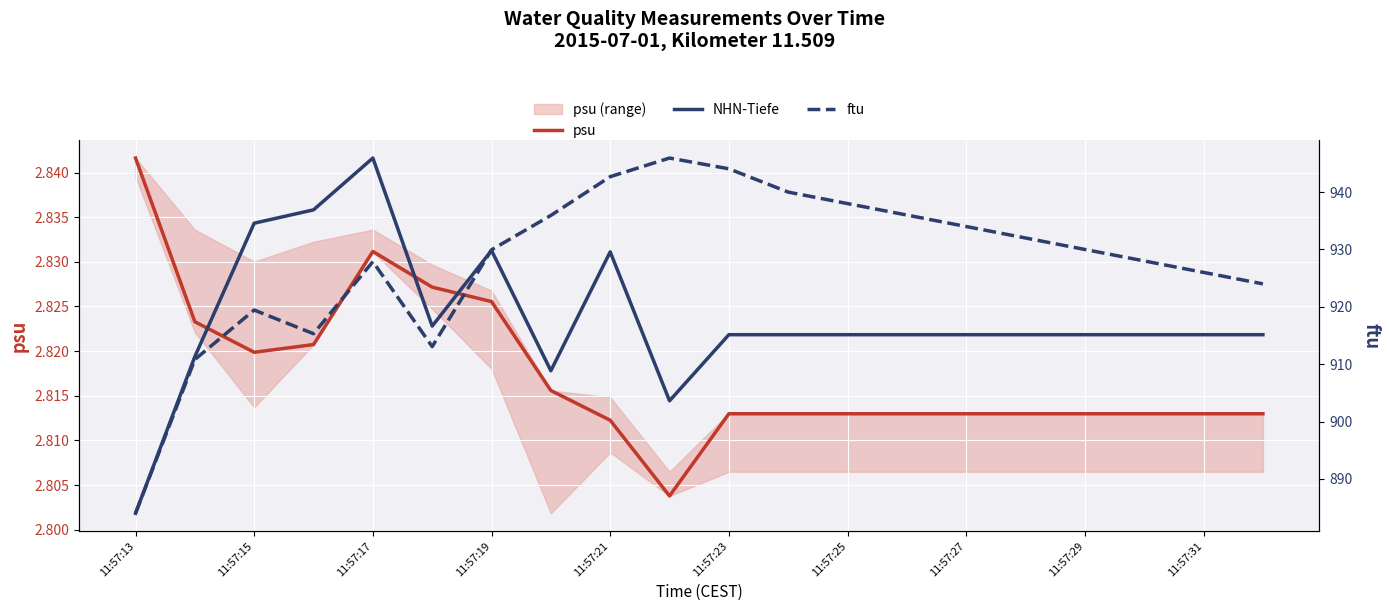

Which series has the largest total across all categories?

ftu